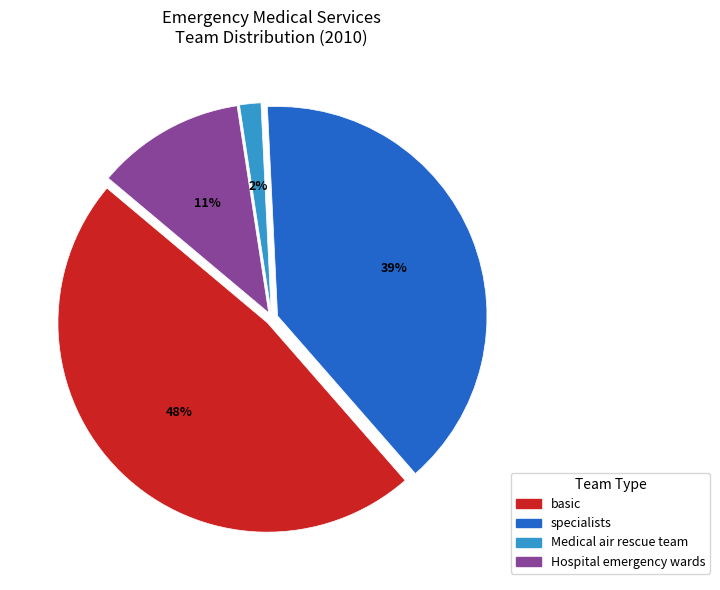

To the nearest percent, what is the difference between the largest and smallest slice percentages?

46%